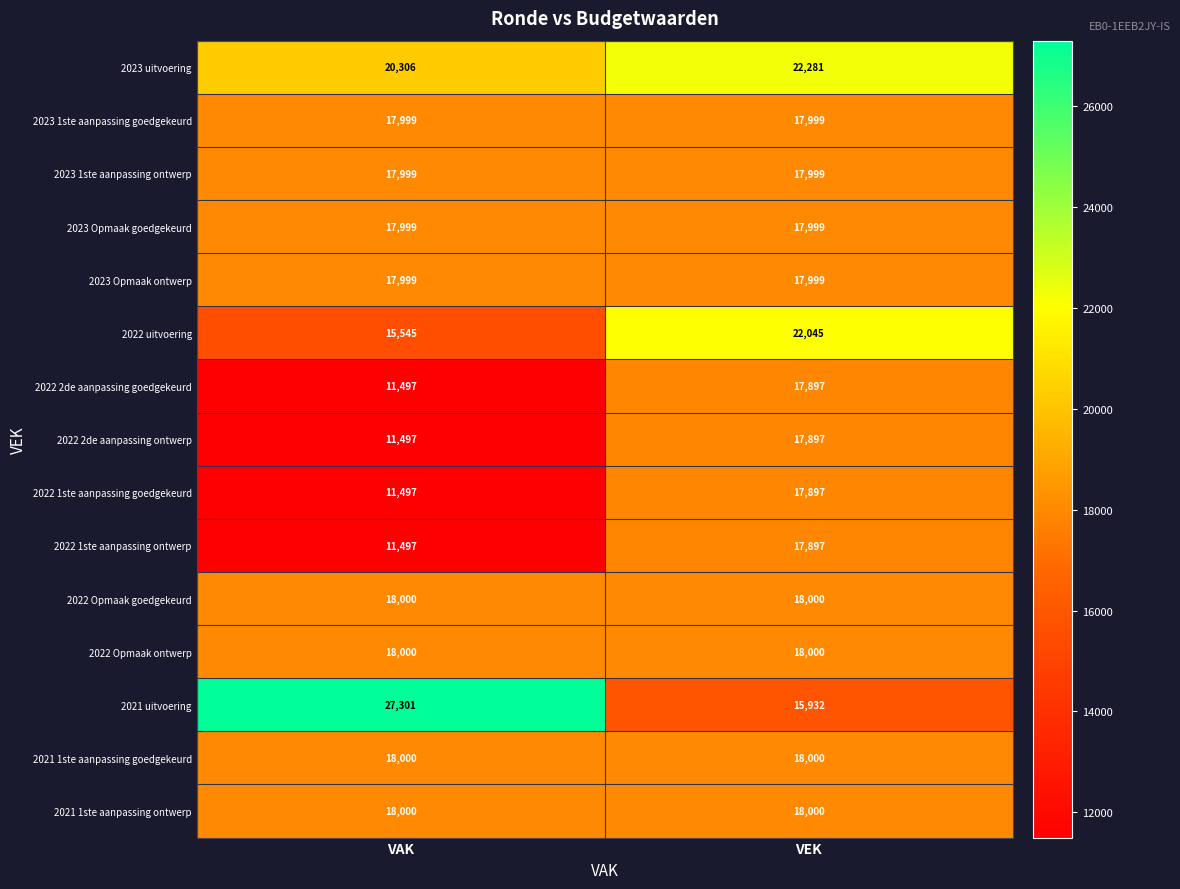

How many data points does each series have?

2